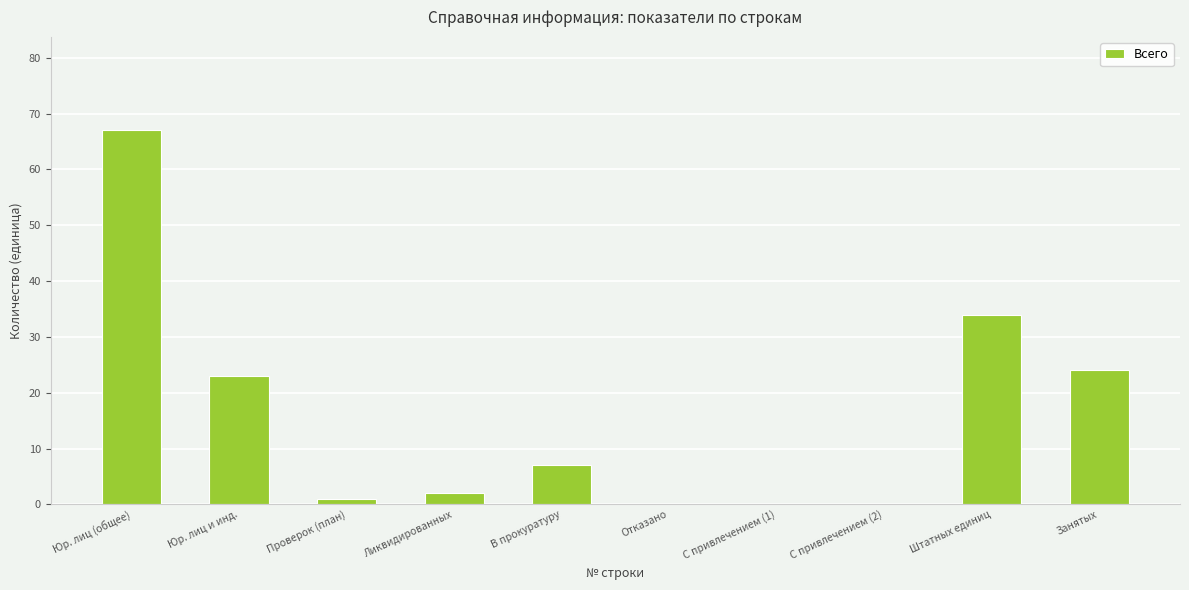

What is the maximum value shown in the chart?

67